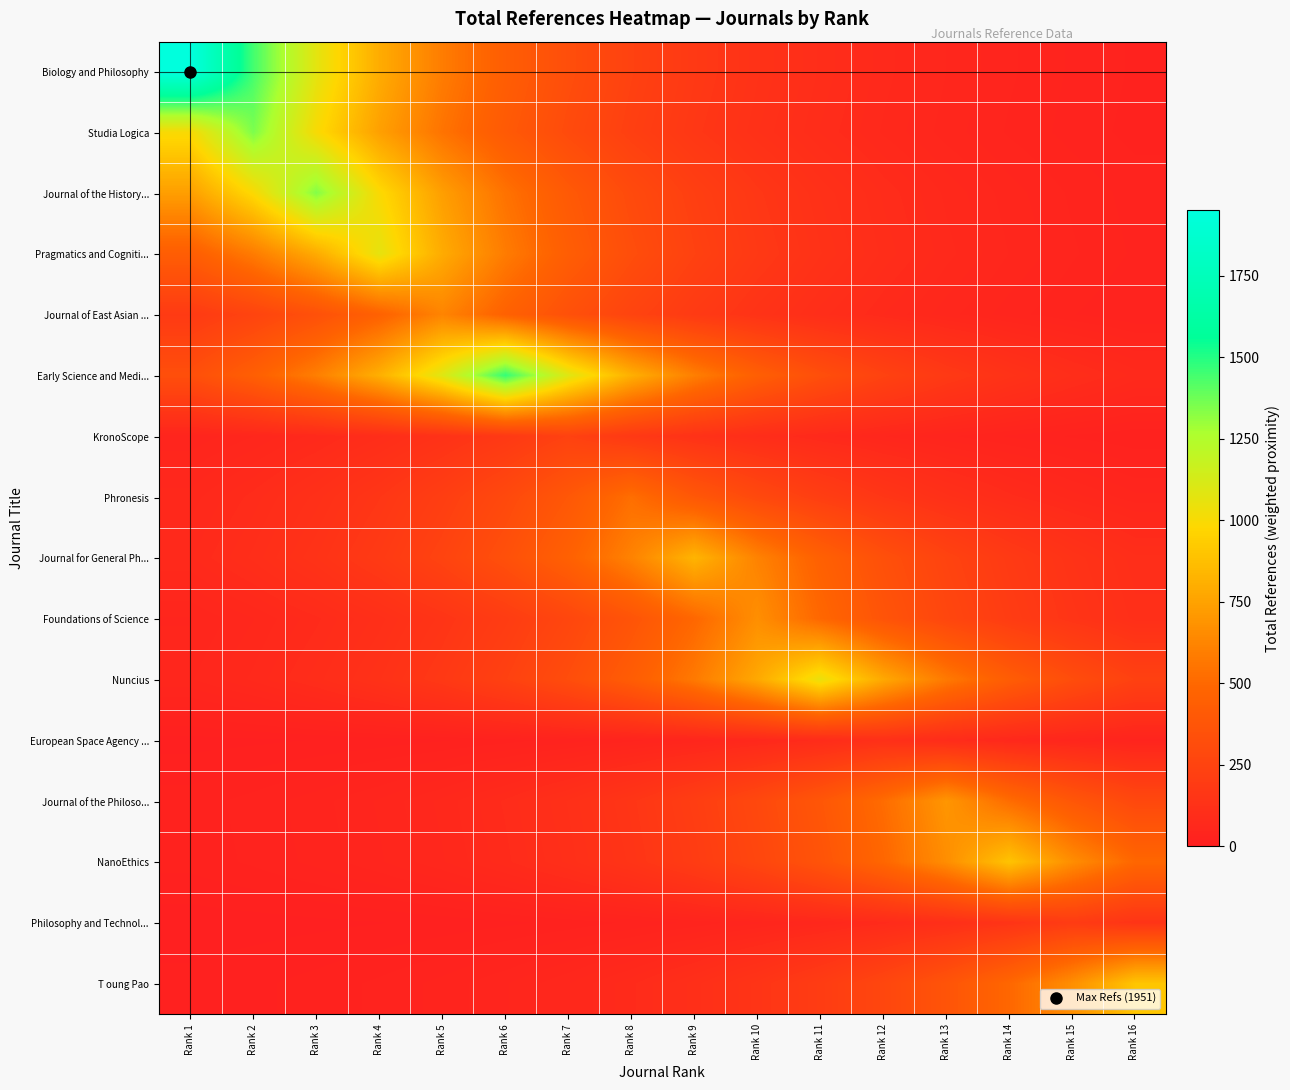

Which has a higher value, Rank 4 or Rank 15?

Rank 4